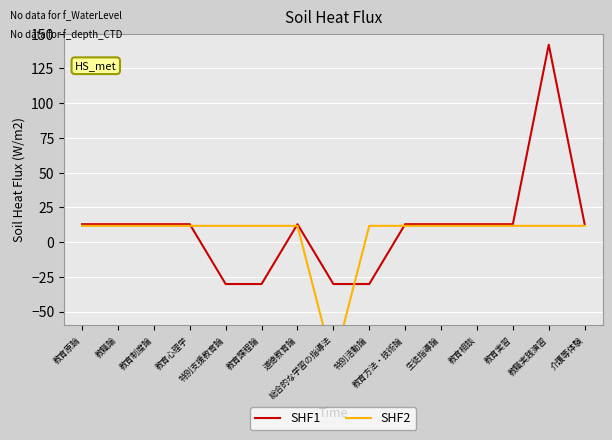

List the series in order of their overall mean, lowest first.

SHF2, SHF1